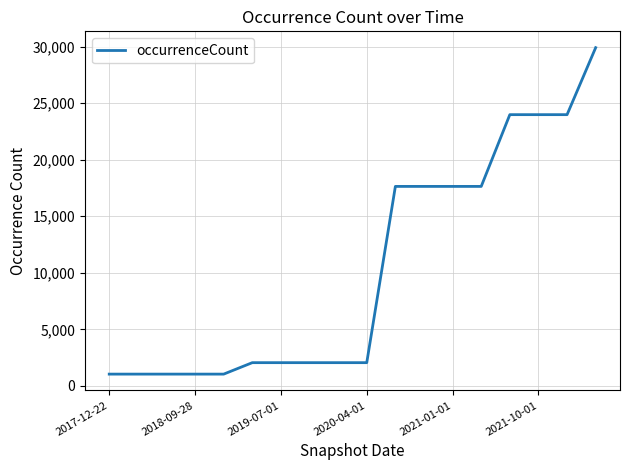

What is the difference between the maximum and second lowest values?

28876